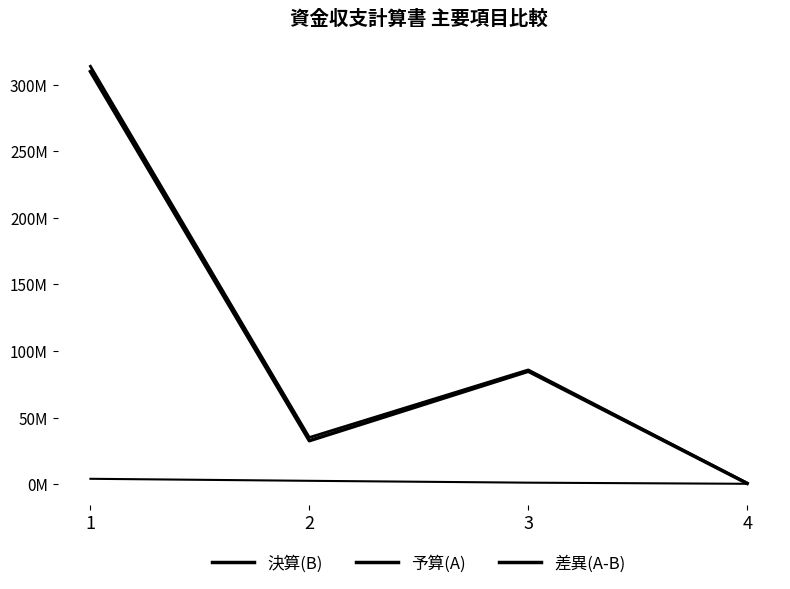

What is the value of the 決算(B) point at the 2nd from the left?

32562938